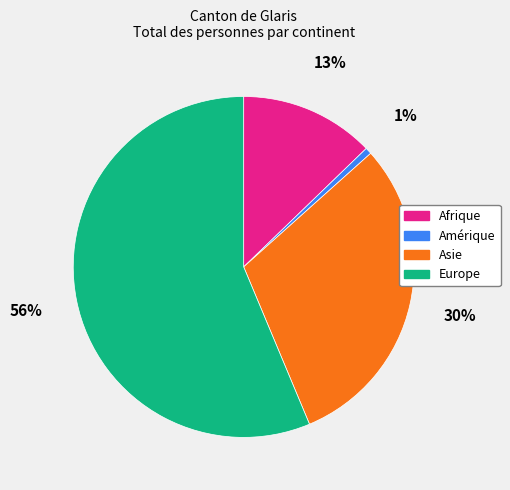

Which slice is the smallest?

Amérique